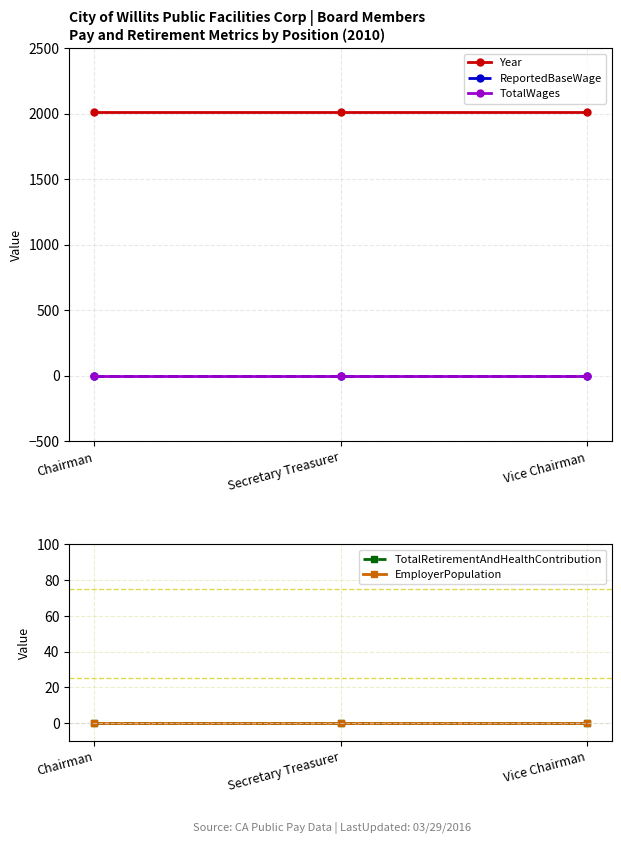

What is the label of the 1st point from the right?

Vice Chairman